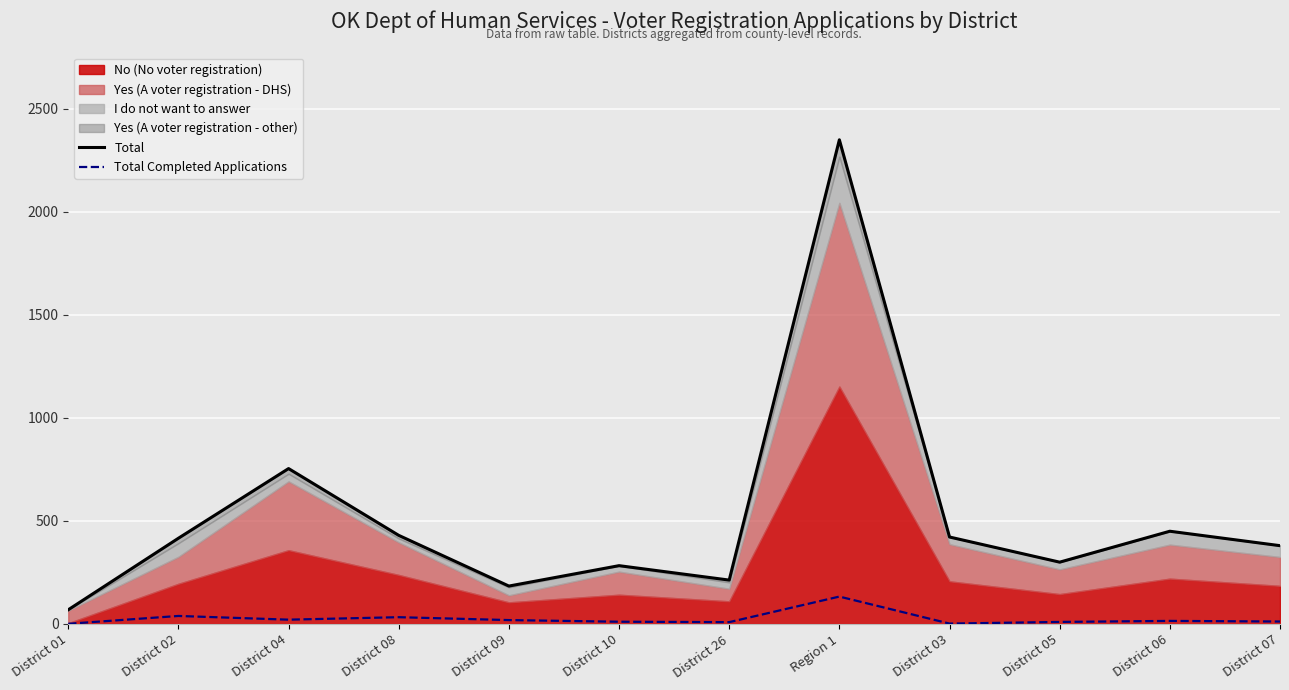

At which category does the chart reach its minimum across all series?

District 01